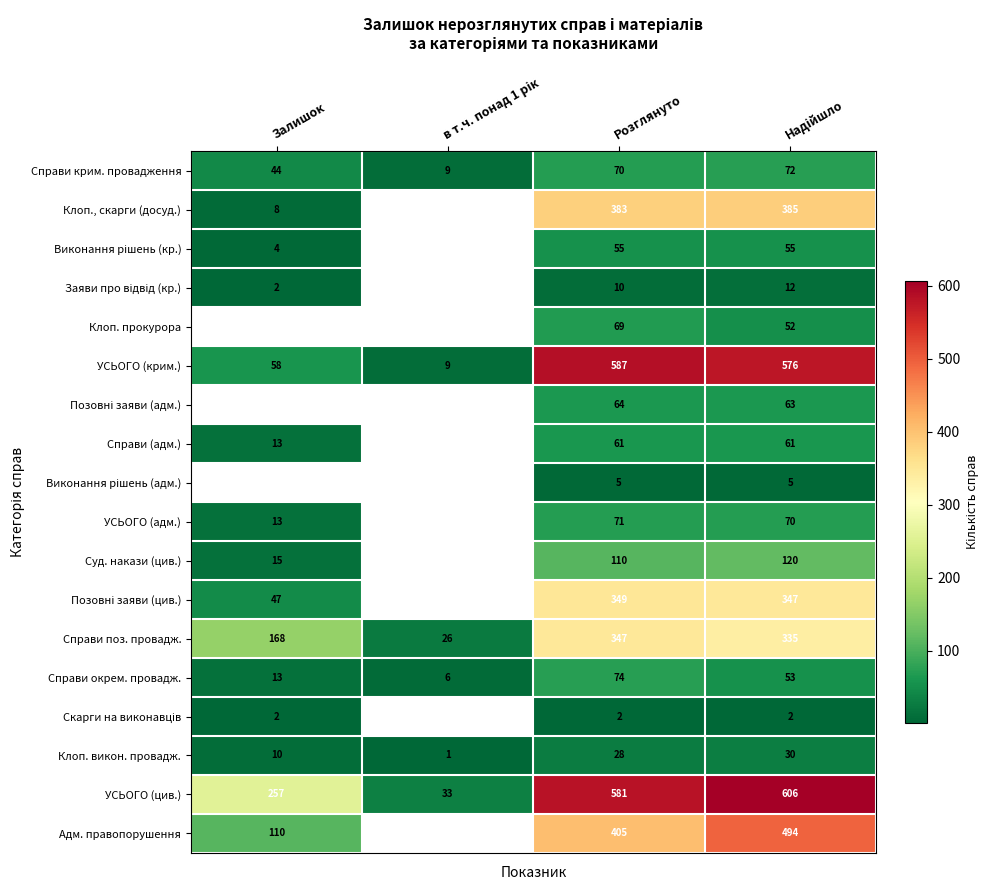

How many categories are shown in the chart?

4